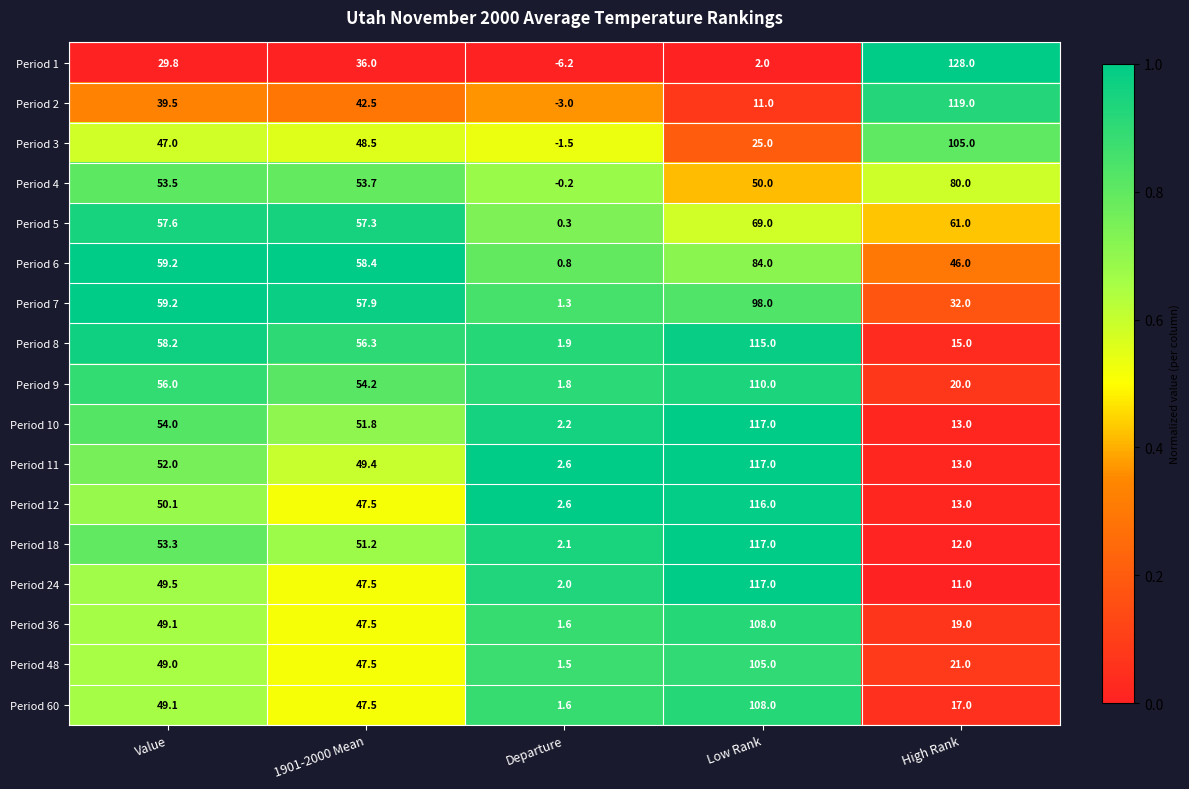

At which label does Period 10 first exceed 51?

Value